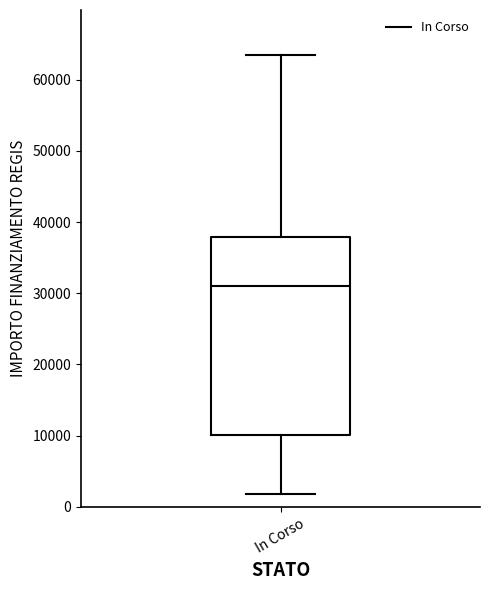

Where does the lower whisker of the box for In Corso end on the y-axis? The values are not printed on the chart, so give them approximately, as read against the axis.

2000